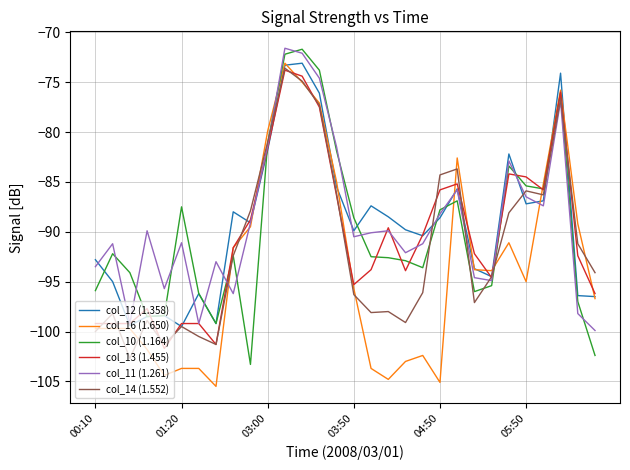

What is the maximum value for col_16 (1.650)?

-73.1